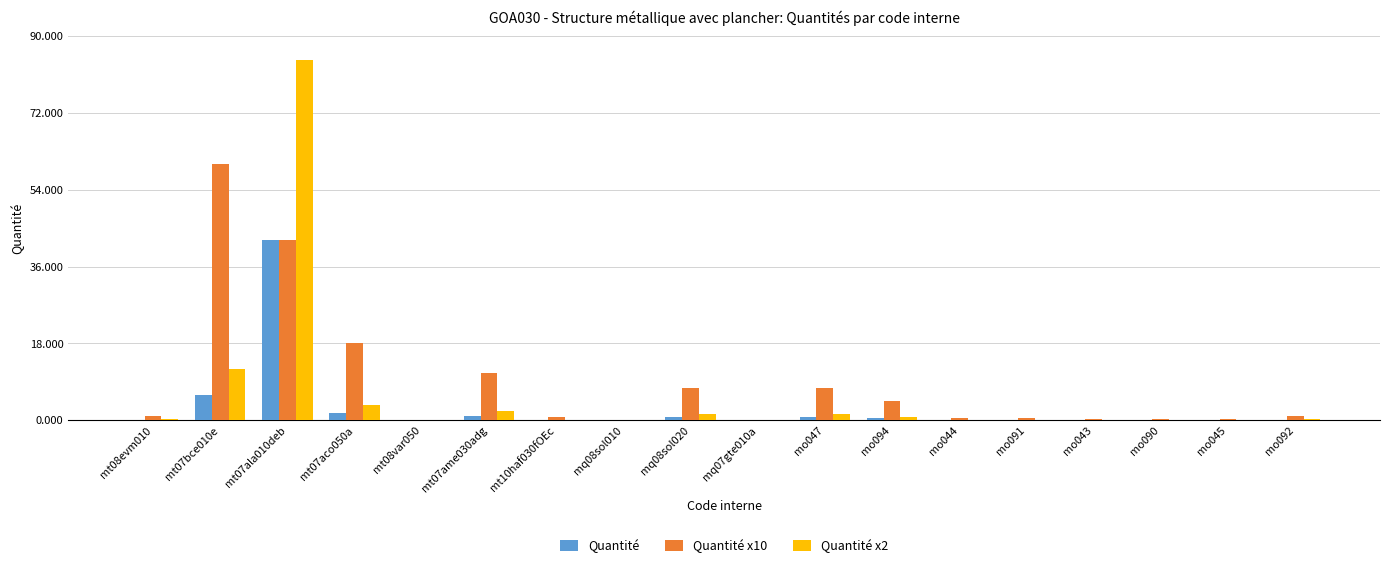

The Quantité series shows 0.0 at mq08sol010. True or false?

True